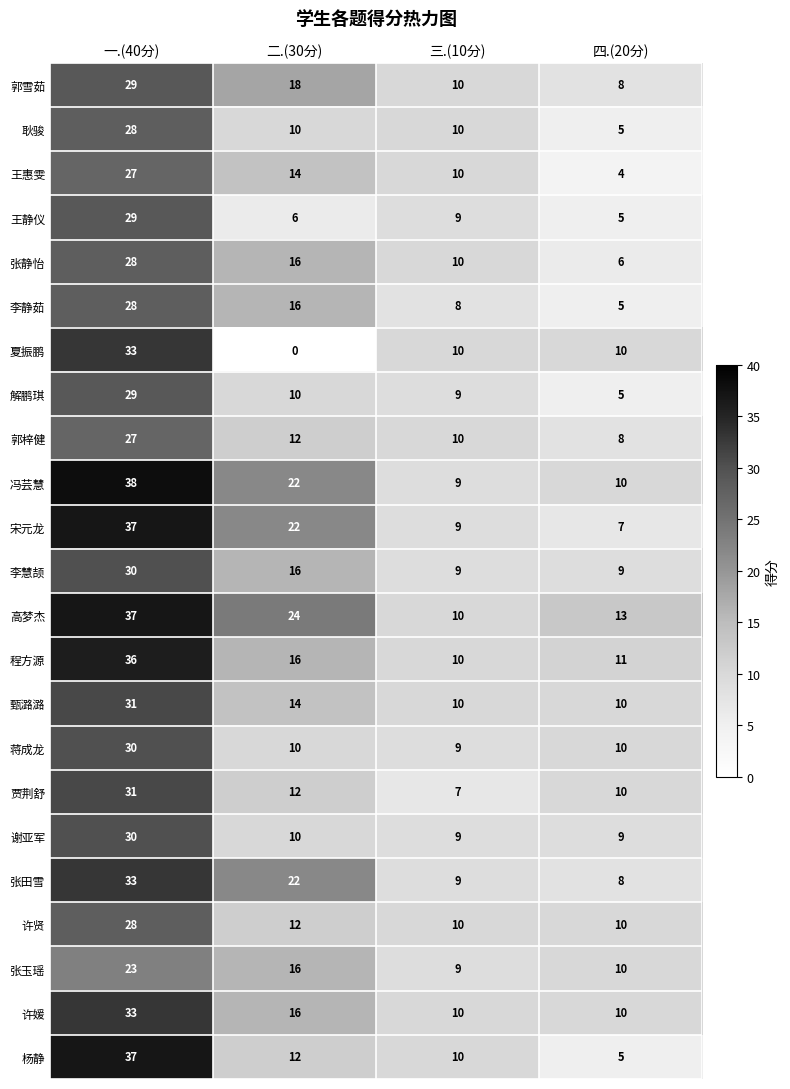

The value of 宋元龙 at 三.(10分) is 5. True or false?

False